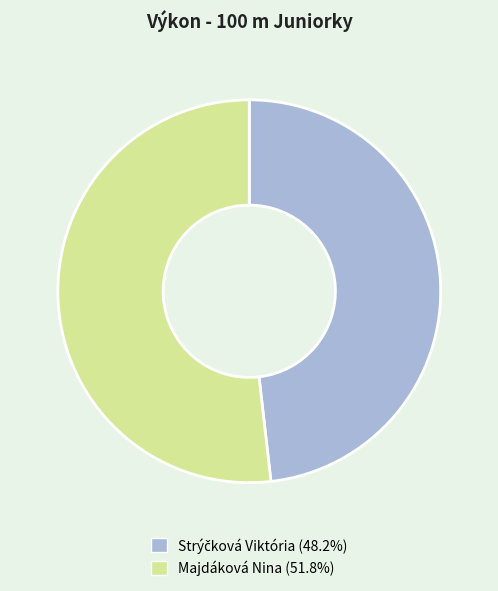

What is the largest slice in the pie chart?

Majdáková Nina